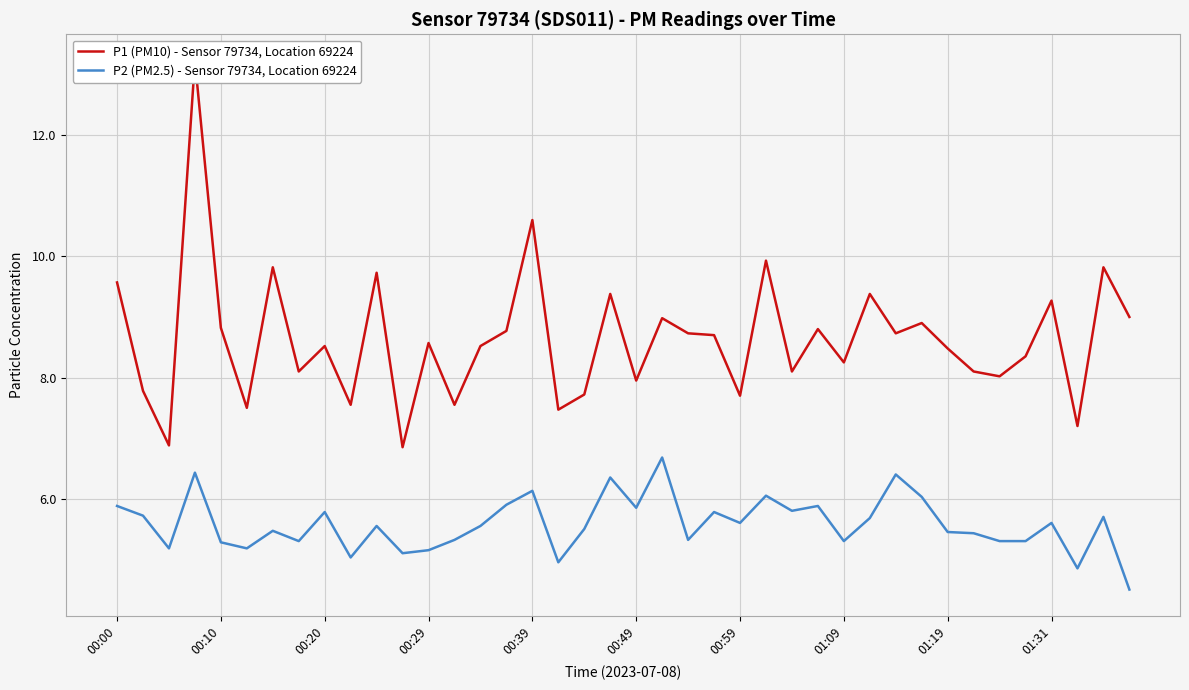

How many lines are shown in the chart?

2